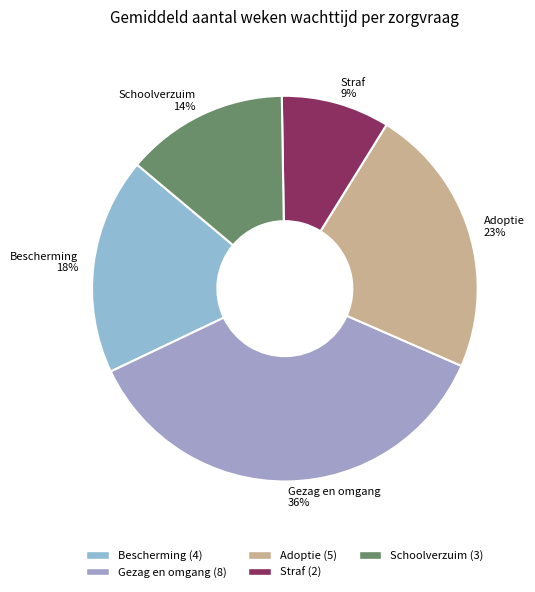

How many slices are in this pie chart?

5